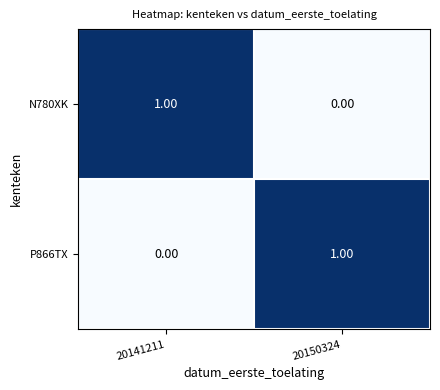

Rank the series at 20150324 from lowest to highest value.

N780XK, P866TX